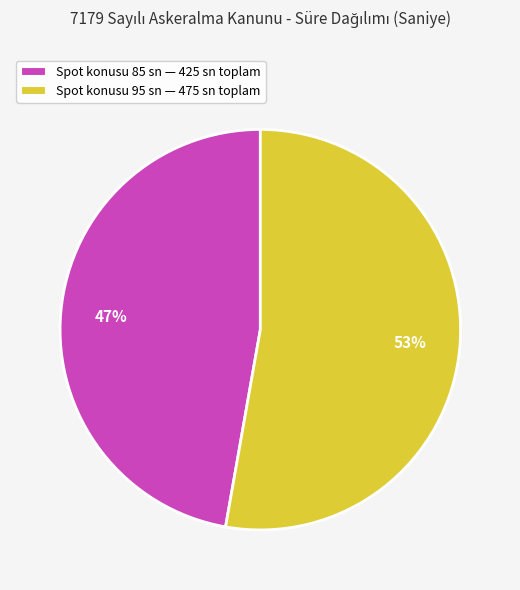

To the nearest percent, what is the average slice percentage?

50%